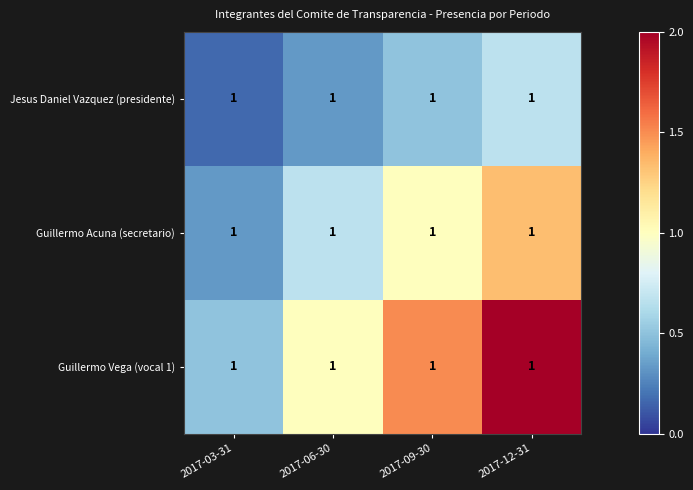

What is the sum of all Guillermo Vega (vocal 1) values?

5.0